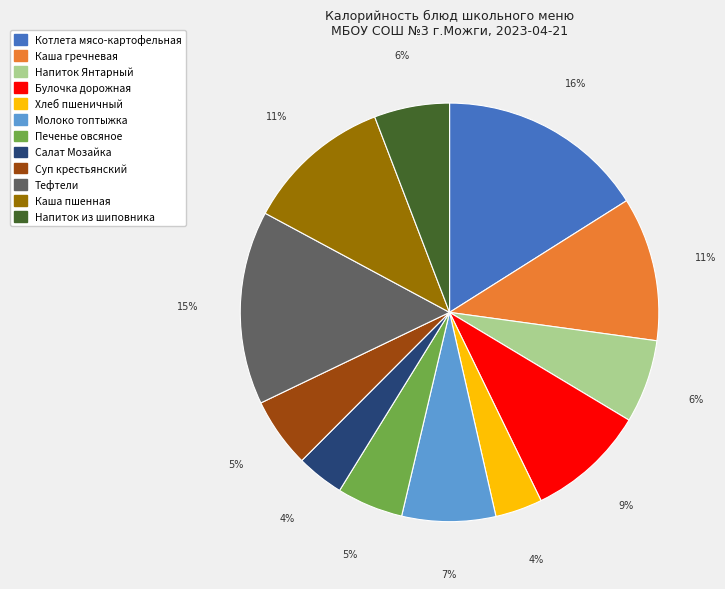

What is the largest slice in the pie chart?

Котлета мясо-картофельная